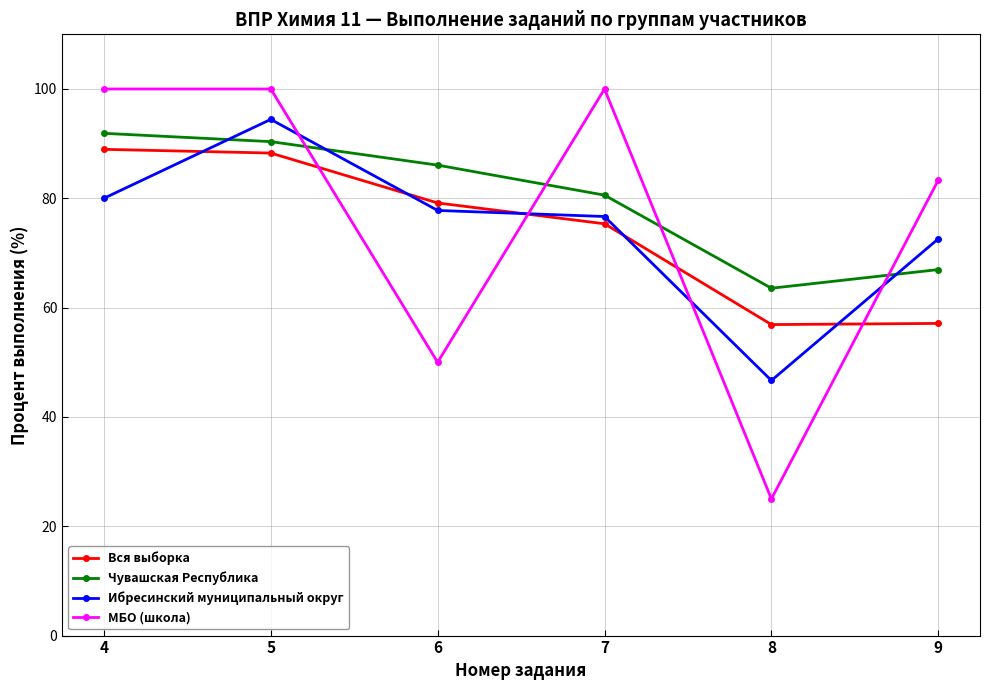

True or false: Ибресинский муниципальный округ has more than 2 points higher than both neighbors.

False